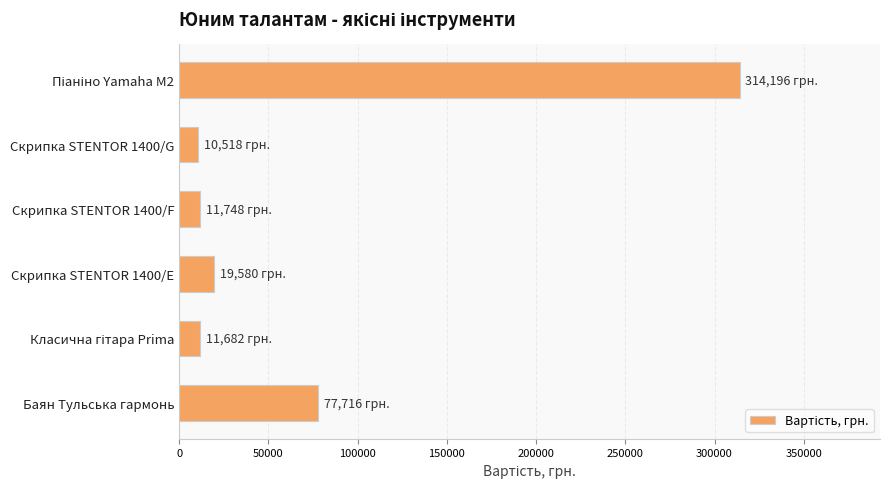

At which label is the value closest to 162357?

Баян Тульська гармонь